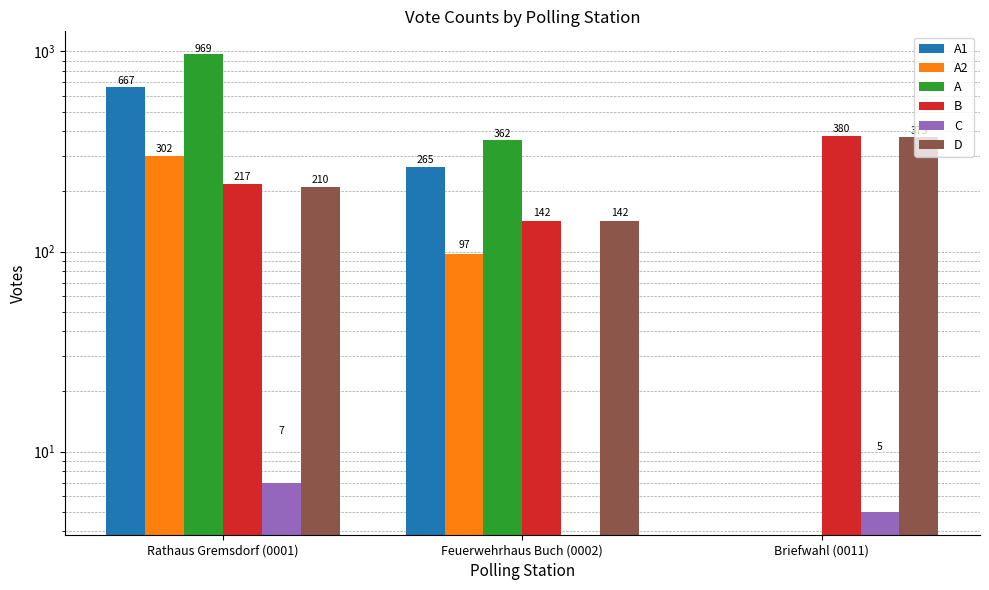

Which has a higher value, Rathaus Gremsdorf (0001) or Feuerwehrhaus Buch (0002)?

Rathaus Gremsdorf (0001)